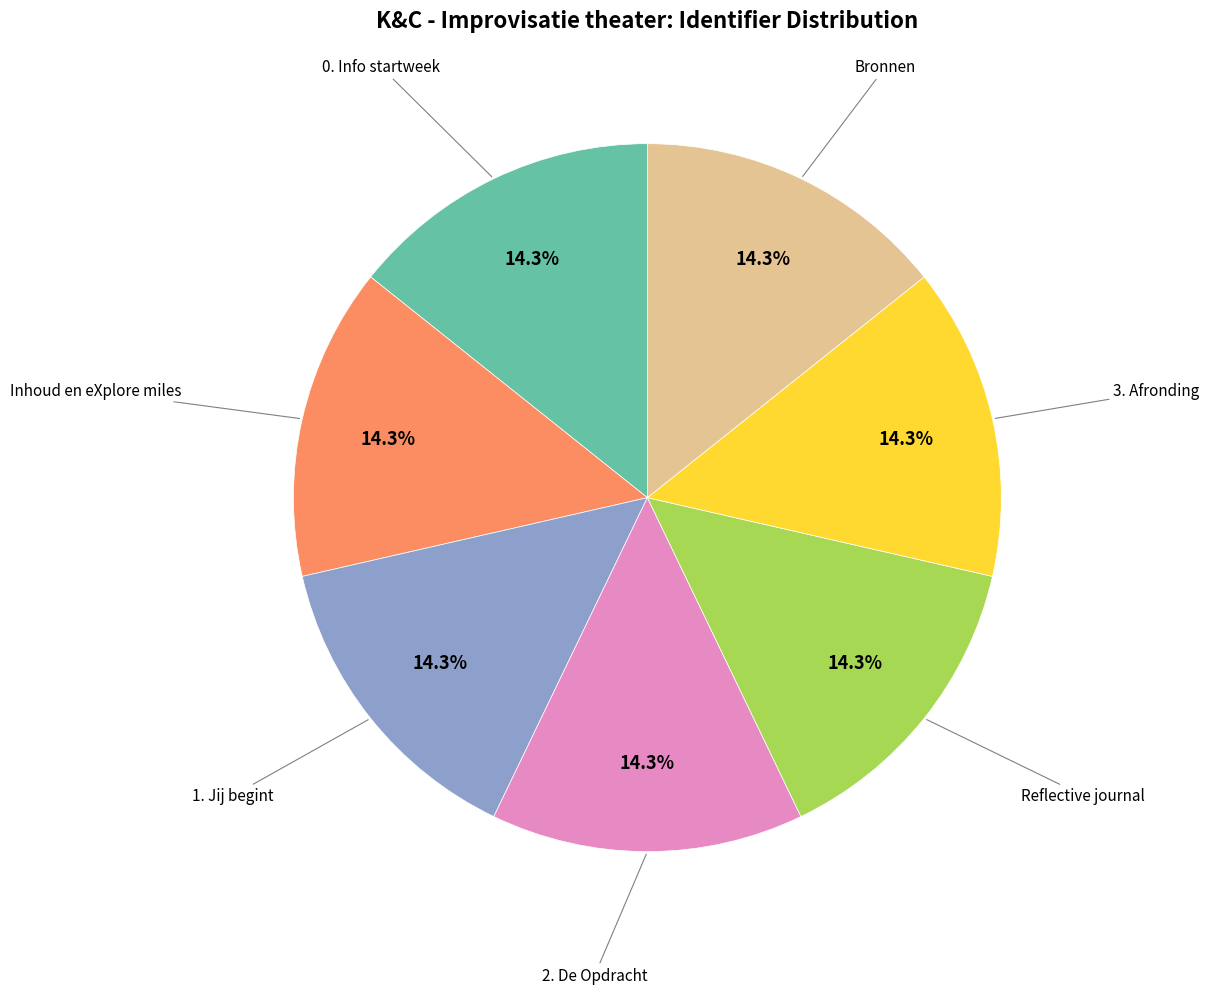

How many slices are in this pie chart?

7